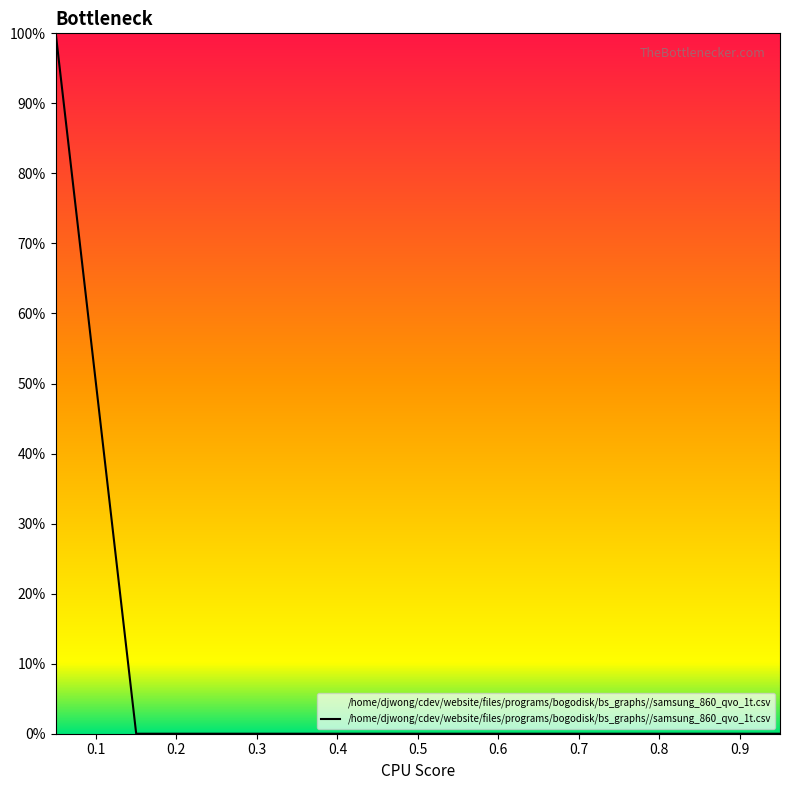

How many series are shown in this chart?

1